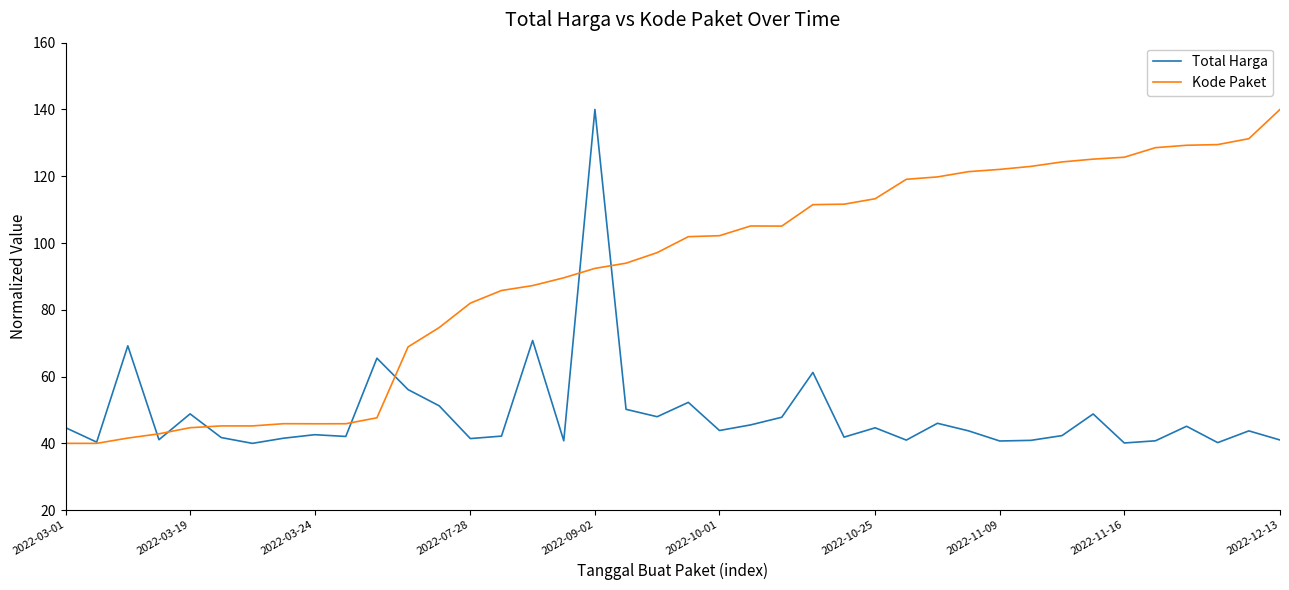

Rank the series by their average value, from lowest to highest.

Total Harga, Kode Paket